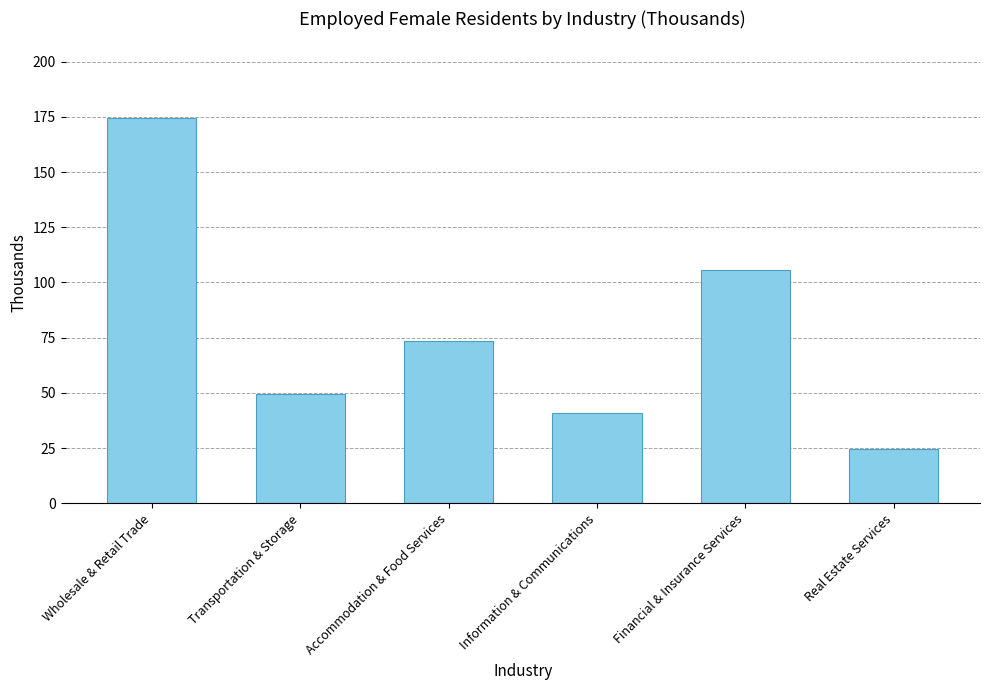

What is the minimum value shown in the chart?

24.8